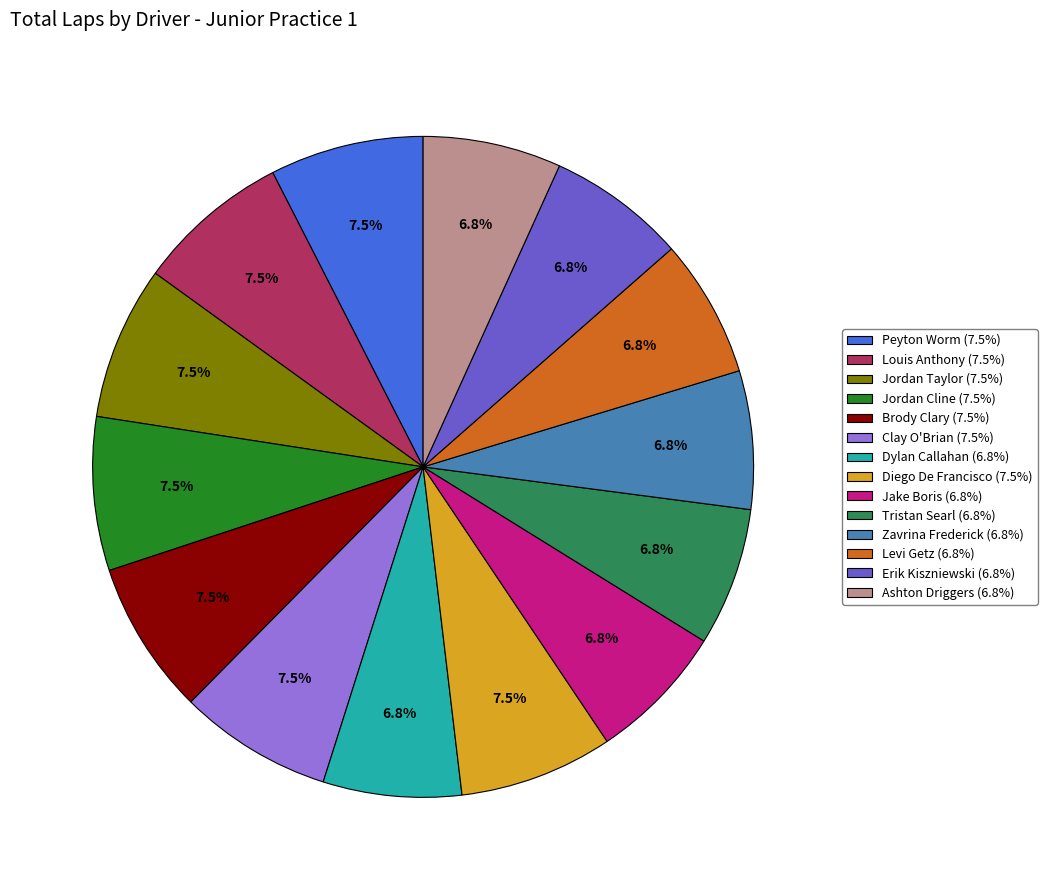

Does Brody Clary represent more than half of the total?

No